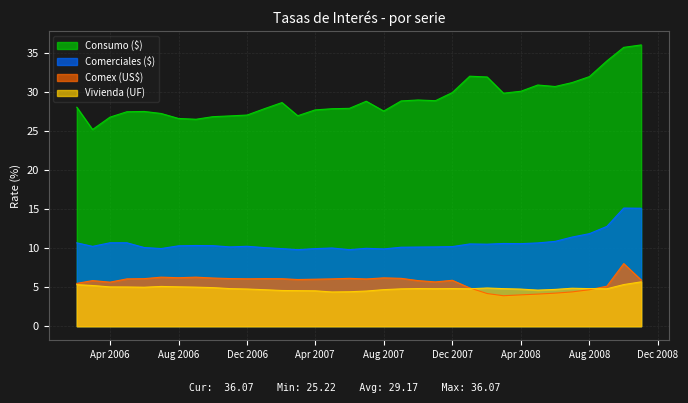

True or false: Comex (US$) and Comerciales ($) cross at least once.

False